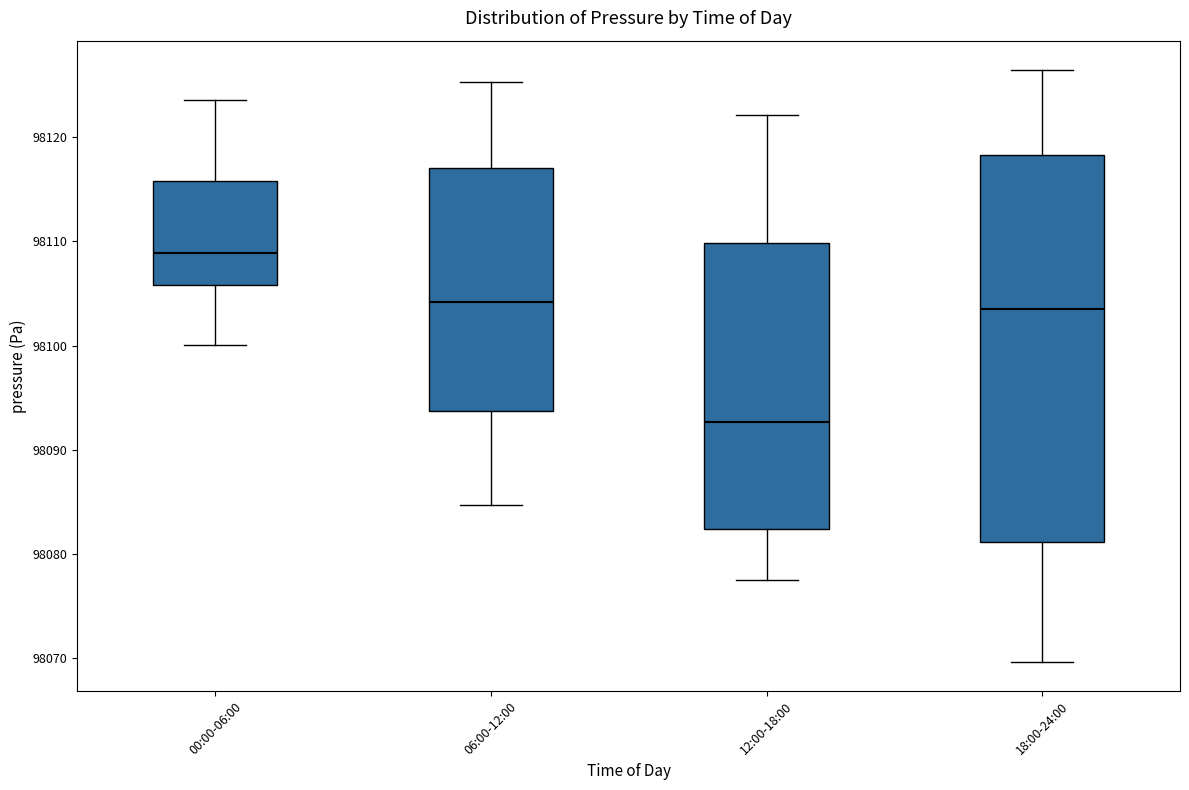

Reading left to right, read every box against the y-axis: the position of its median line, the range the box covers, and the ends of its whiskers. The values are not printed on the chart, so give them approximately, as read against the axis.

00:00-06:00: median 98109, box 98106 to 98116, whiskers 98100 to 98124
06:00-12:00: median 98104, box 98094 to 98117, whiskers 98085 to 98125
12:00-18:00: median 98093, box 98082 to 98110, whiskers 98078 to 98122
18:00-24:00: median 98104, box 98081 to 98118, whiskers 98070 to 98126